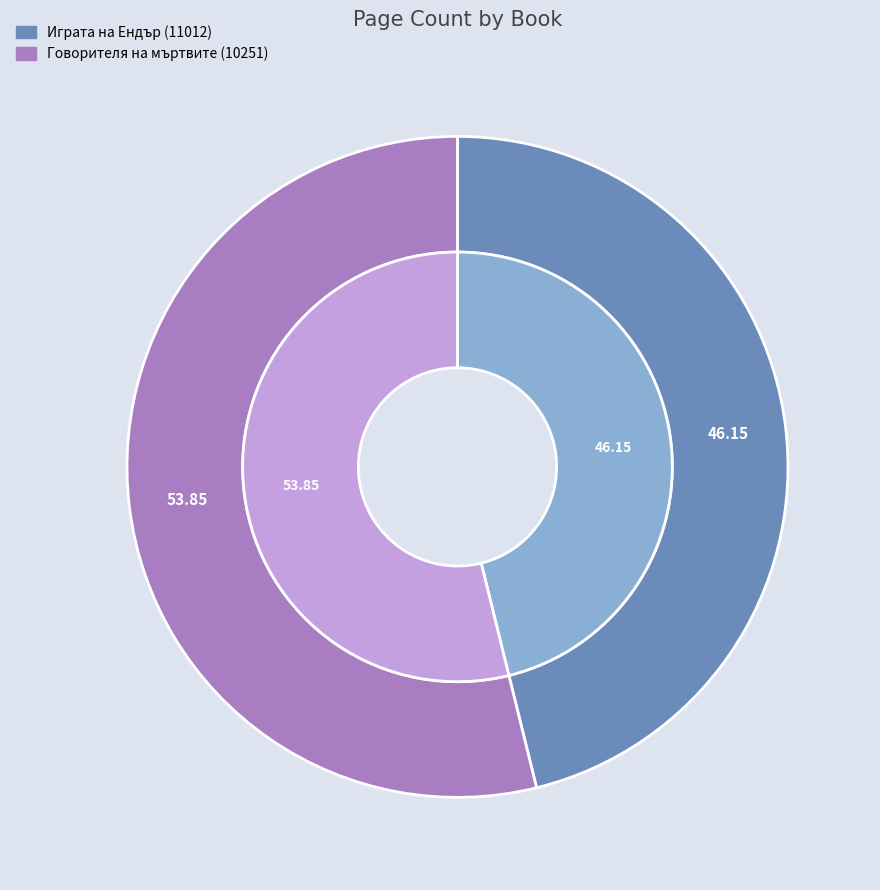

What is the largest slice in the pie chart?

Говорителя на мъртвите (10251)